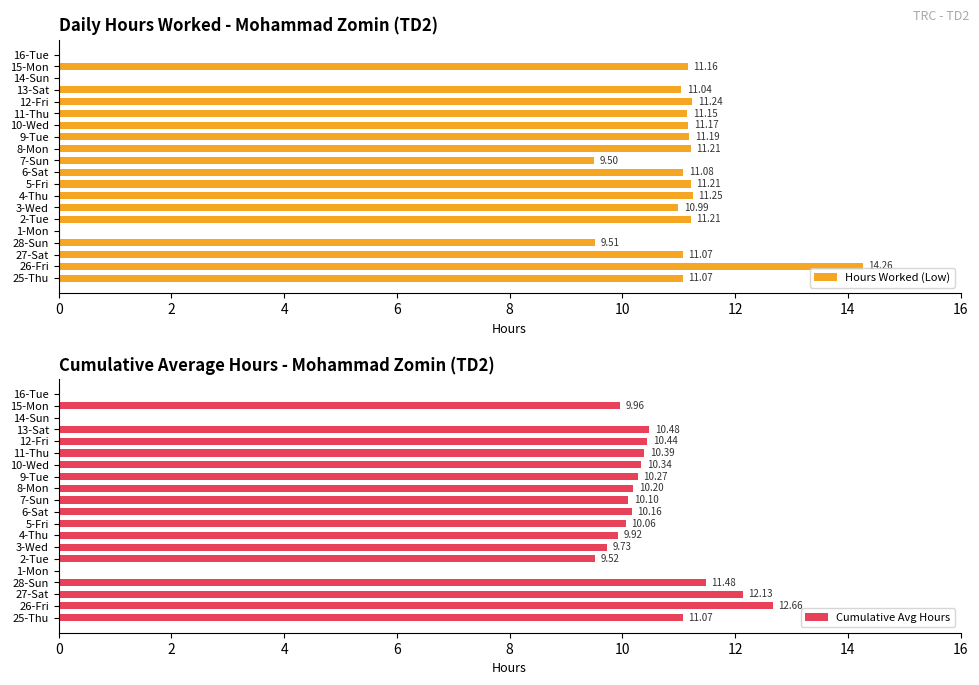

What is the sum of all Cumulative Avg Hours values?

178.9